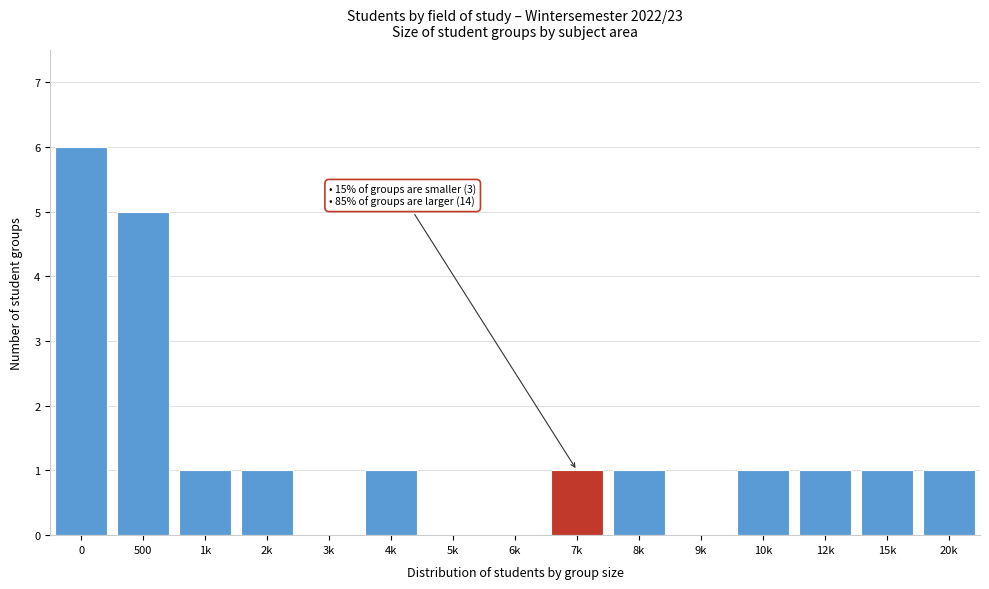

True or false: the data shows 0 at 9k.

True